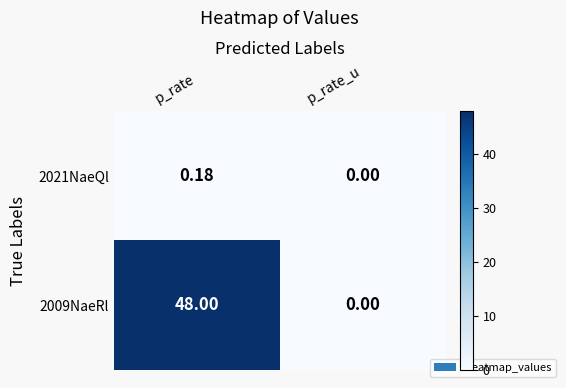

Which label corresponds to the smallest value in the chart?

p_rate_u